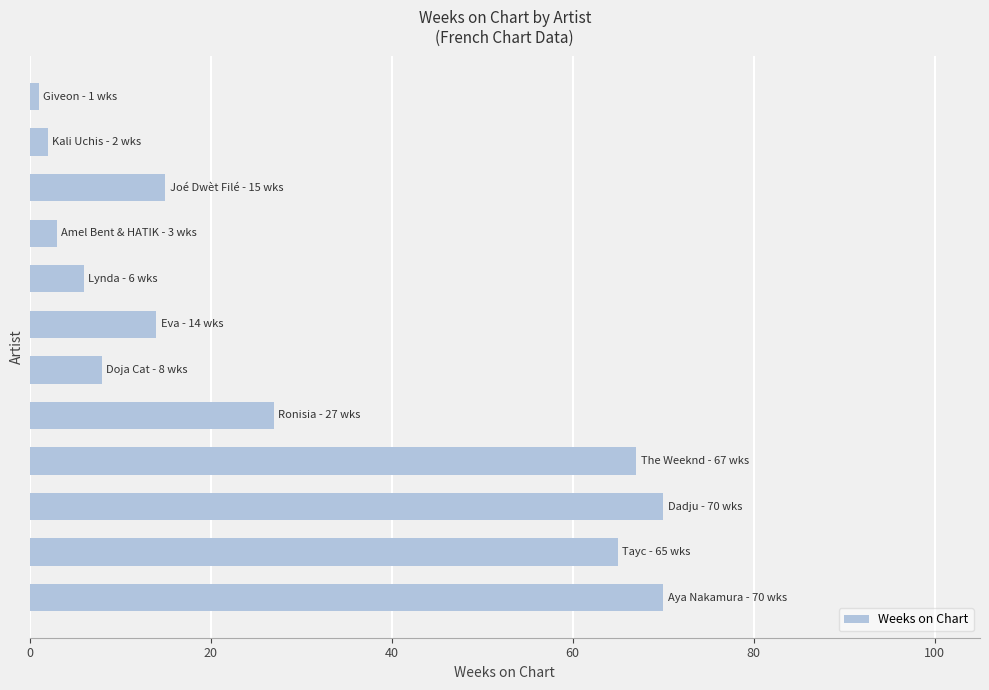

What is the smallest value displayed?

1